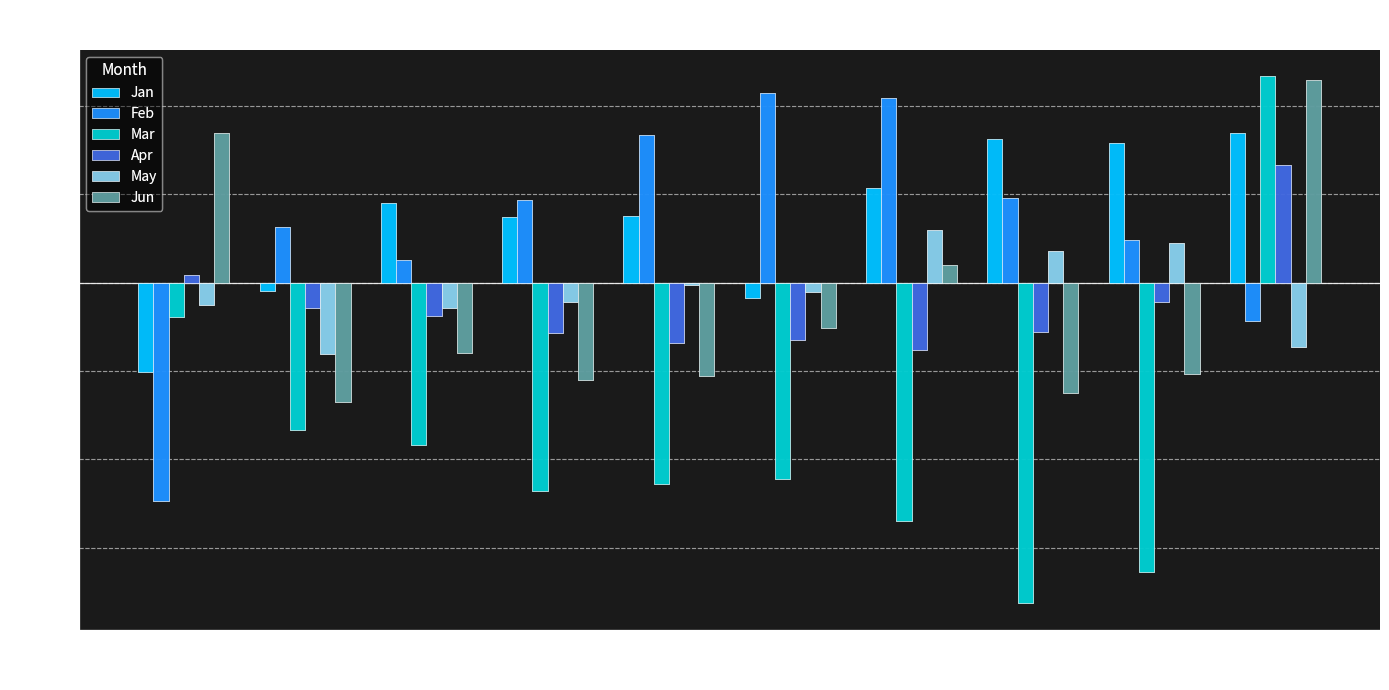

Which category has the highest value across all series?

pct95